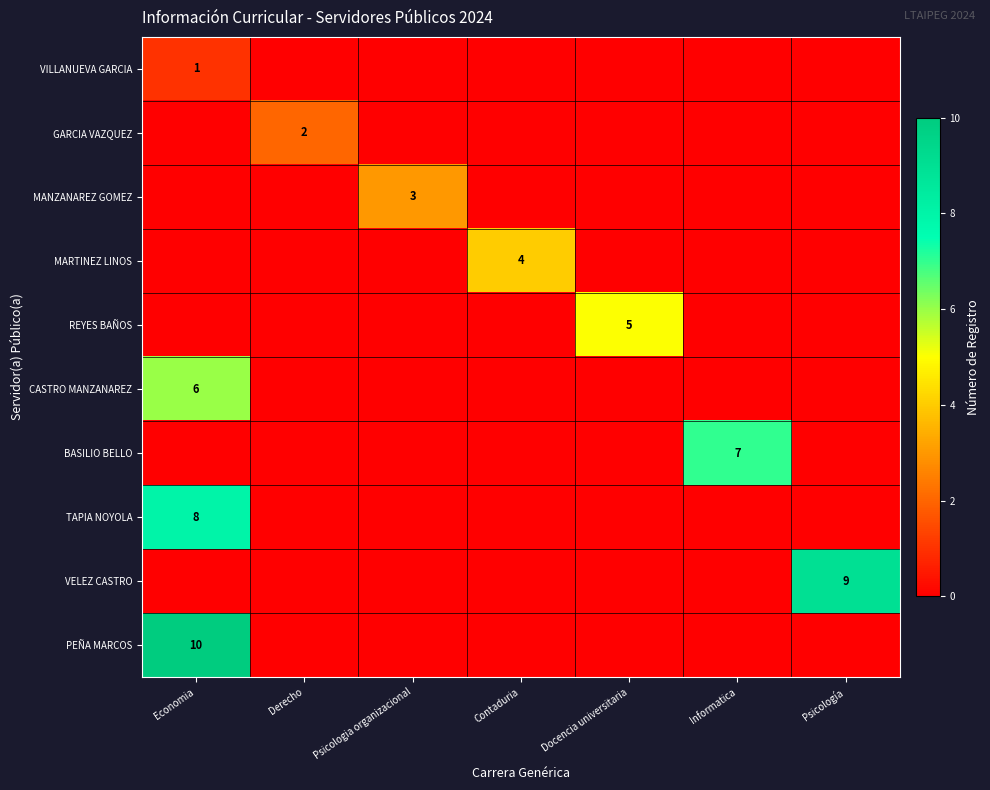

The value of VILLANUEVA GARCIA at Economia is 0. True or false?

False